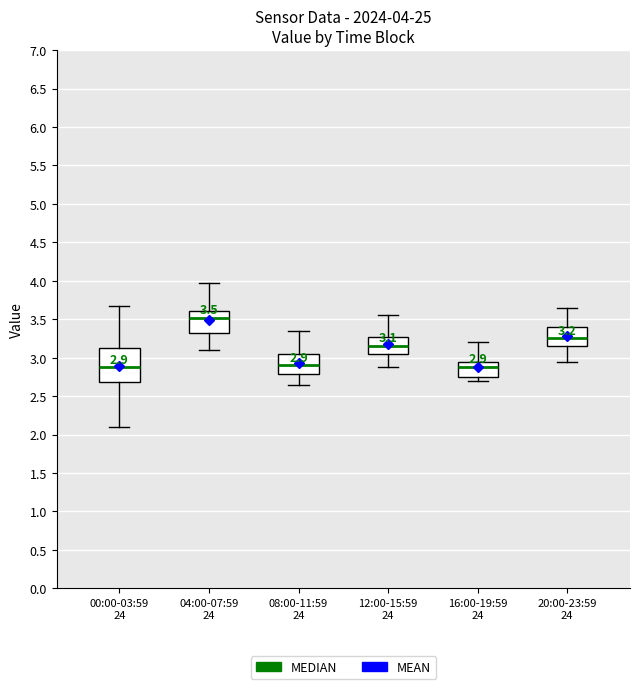

Comparing the boxes themselves (not the whiskers), which one is the tallest?

00:00-03:59 24